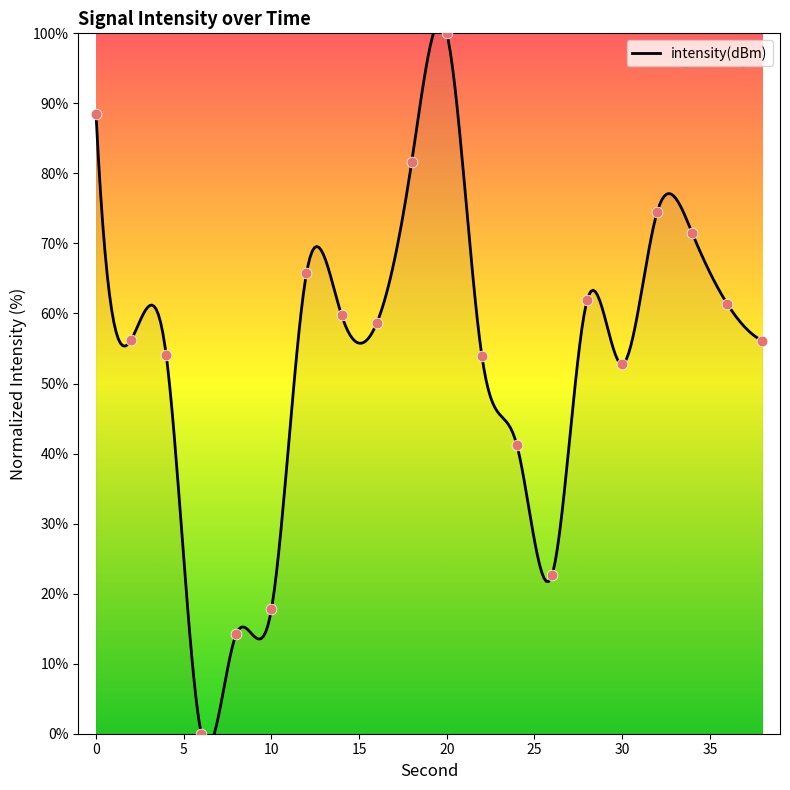

What is the change in value from 2 to 20?

+43.8